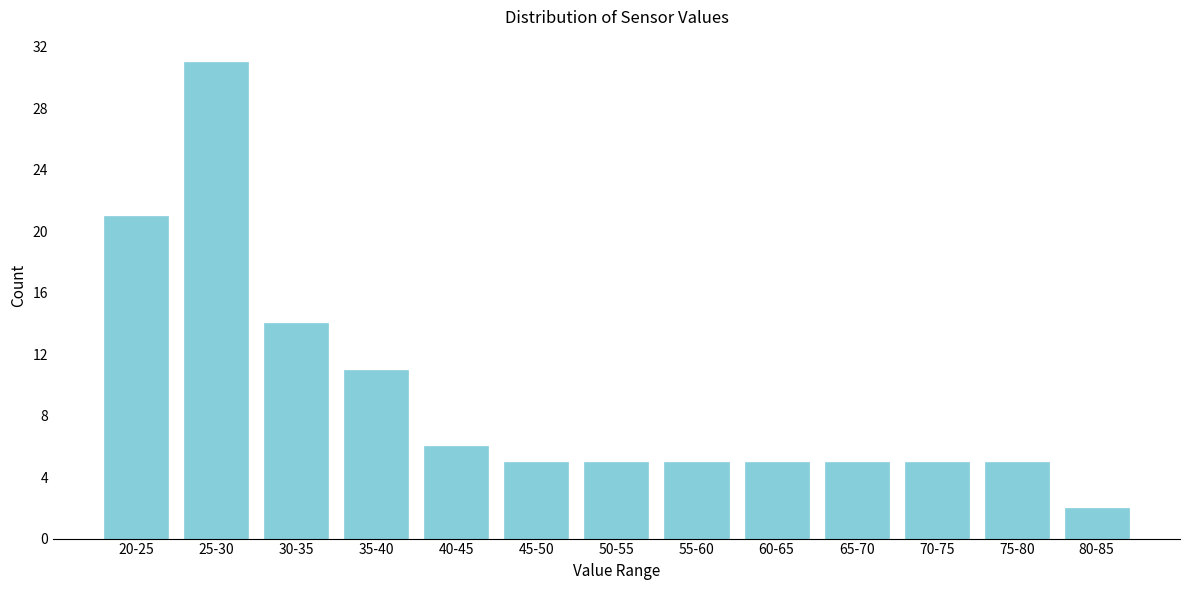

Reading left to right, extract all data points from this chart.

20-25=21	25-30=31	30-35=14	35-40=11	40-45=6	45-50=5	50-55=5	55-60=5	60-65=5	65-70=5	70-75=5	75-80=5	80-85=2